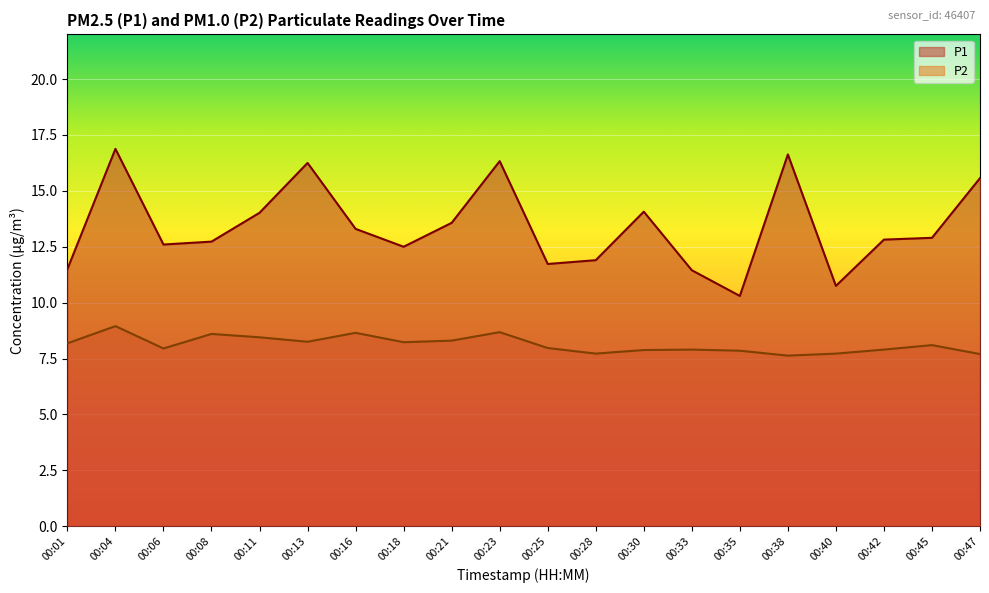

How many lines are shown in the chart?

2